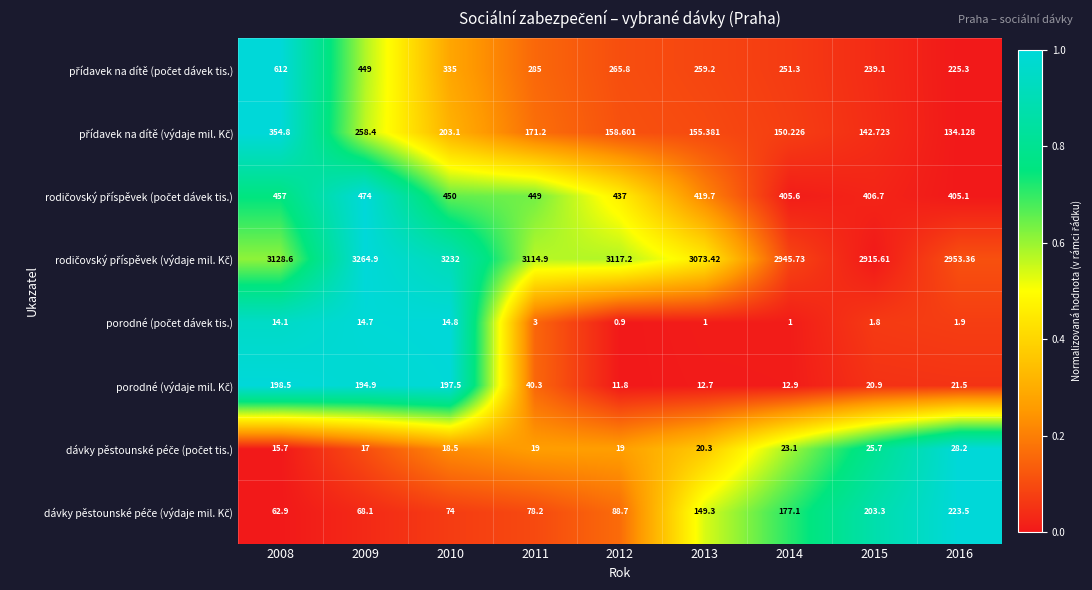

How many distinct data groups are displayed?

8